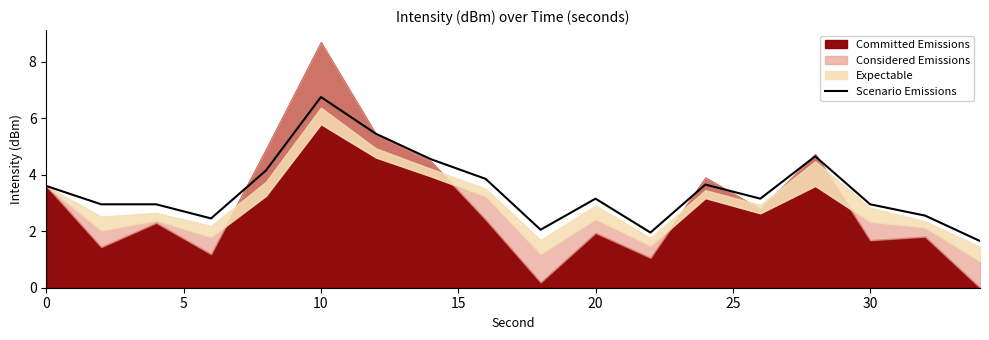

Count the number of categories in the chart.

18